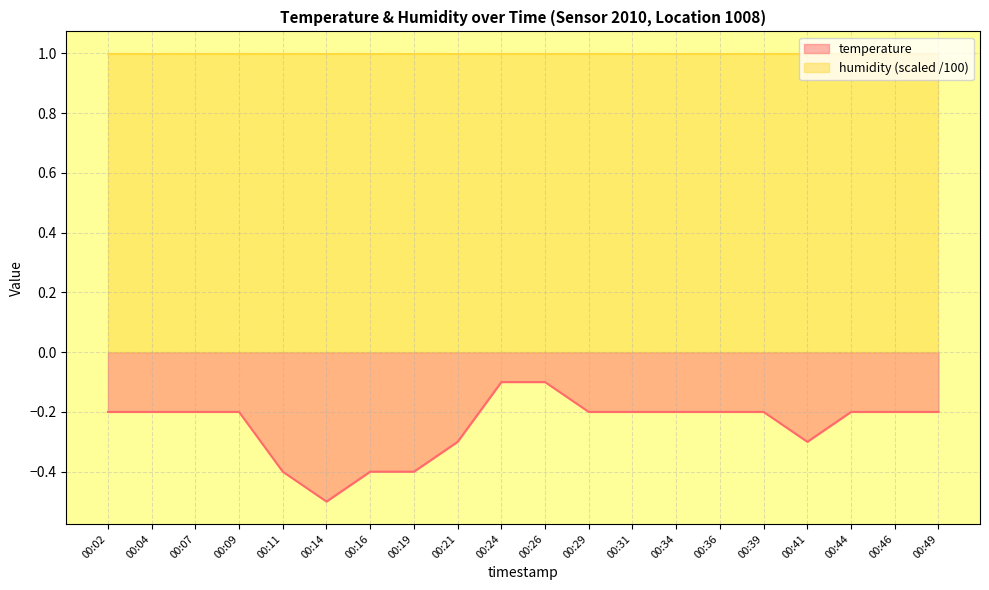

Rank the categories by value from lowest to highest.

00:14, 00:11, 00:16, 00:19, 00:21, 00:41, 00:02, 00:04, 00:07, 00:09, 00:29, 00:31, 00:34, 00:36, 00:39, 00:44, 00:46, 00:49, 00:24, 00:26